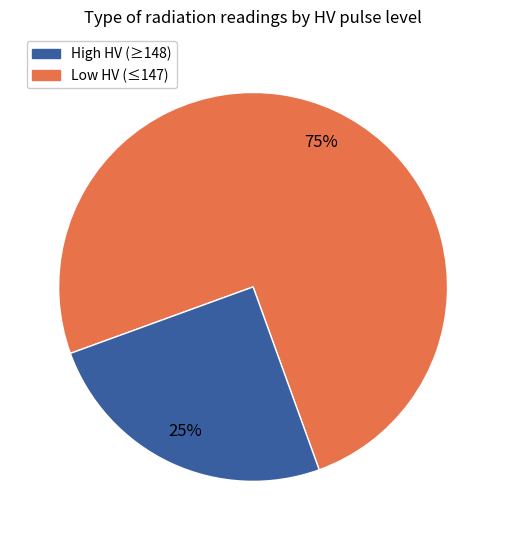

Is there any slice that represents more than half of the pie?

Yes